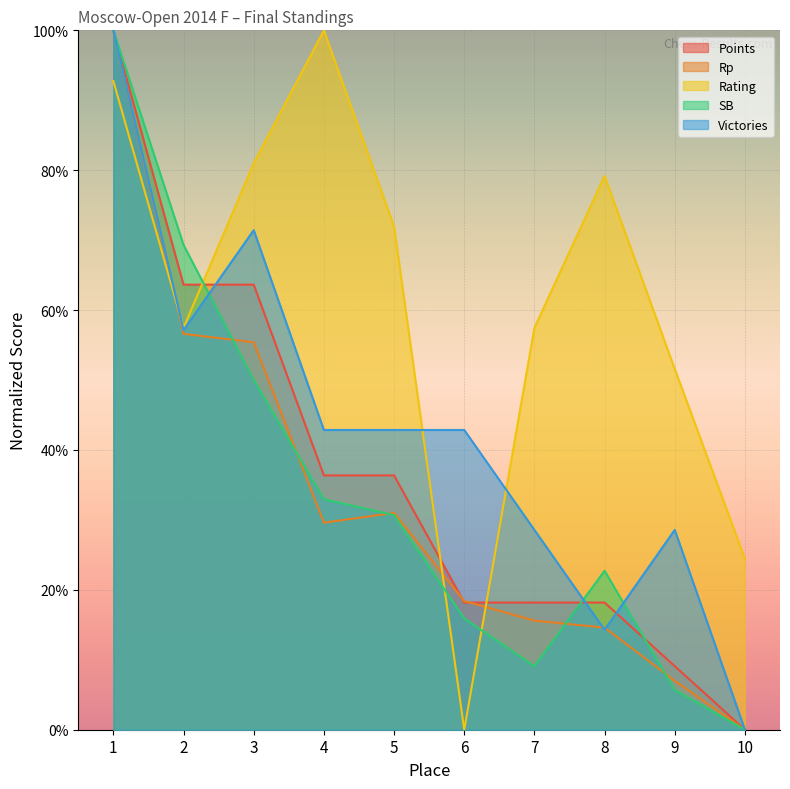

What is the value of the Victories point at the 9th from the left?

28.6